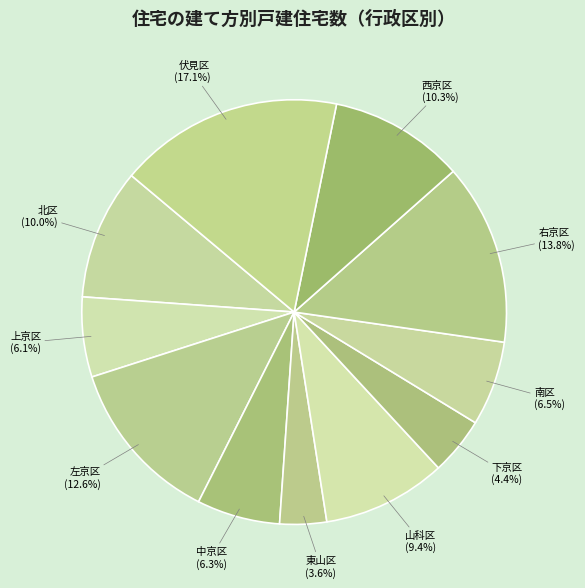

Does 北区 (10.0%) represent more than half of the total?

No